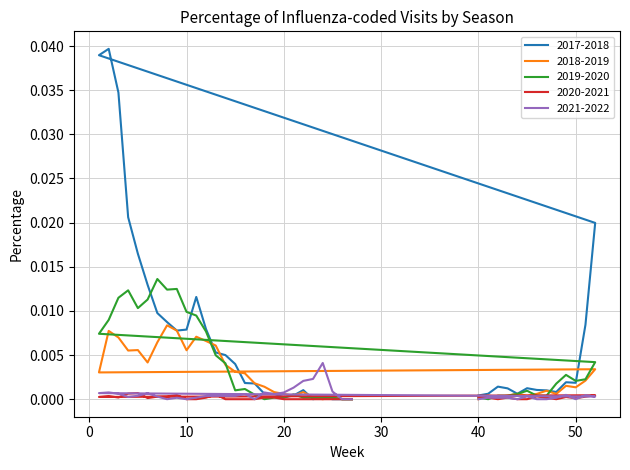

Between which two adjacent categories do 2021-2022 and 2020-2021 first intersect?

41 and 42